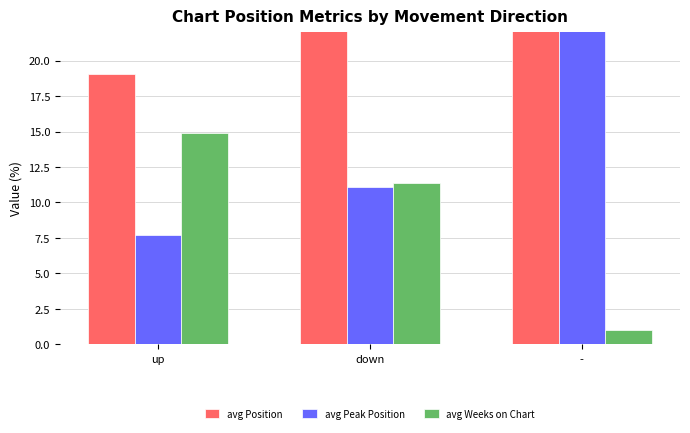

What is the value of the avg Position bar at the 3rd from the left?

34.0